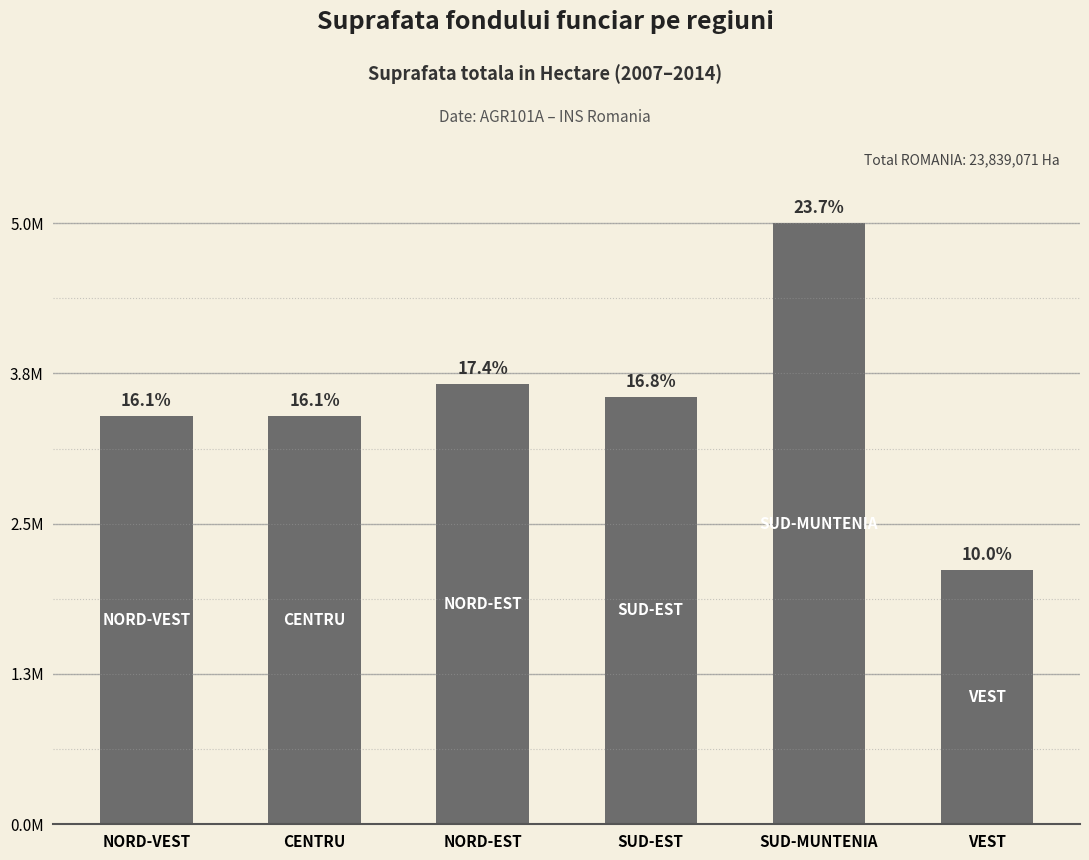

List the labels in order of value, largest first.

SUD-MUNTENIA, NORD-EST, SUD-EST, NORD-VEST, CENTRU, VEST